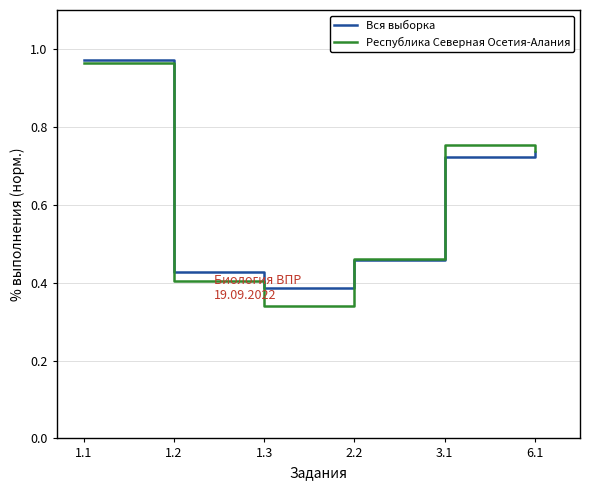

True or false: Вся выборка has more than 1 points higher than both neighbors.

False